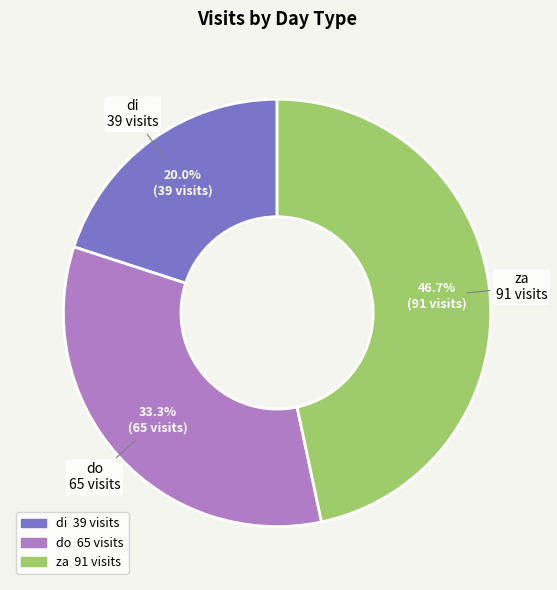

Is there a majority slice in this chart?

No